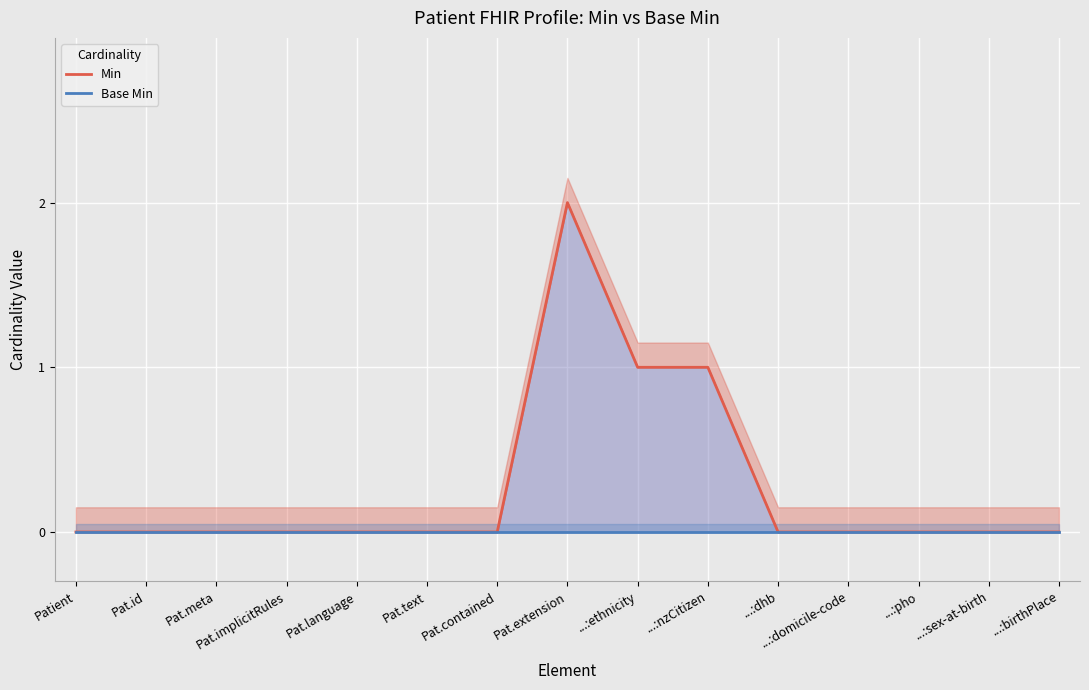

List the series in order of their overall mean, highest first.

Min, Base Min